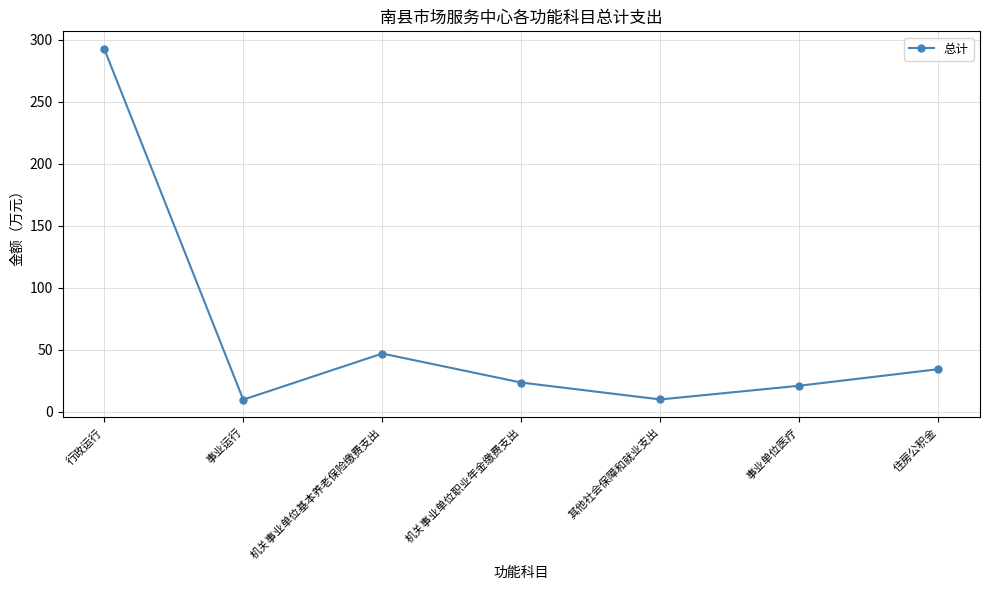

What is the greatest value displayed?

292.5